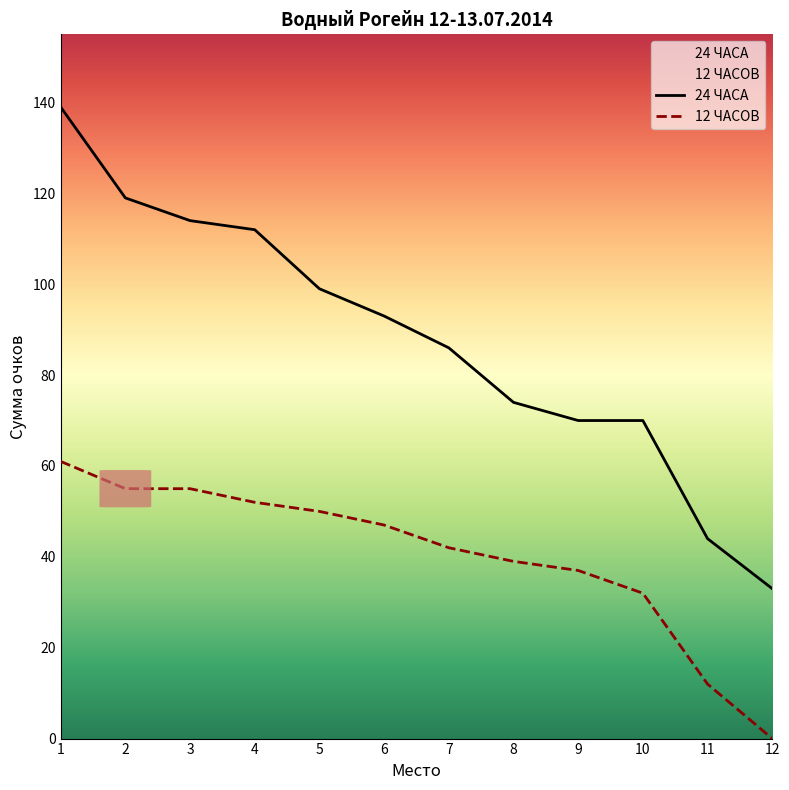

How many lines are shown in the chart?

2